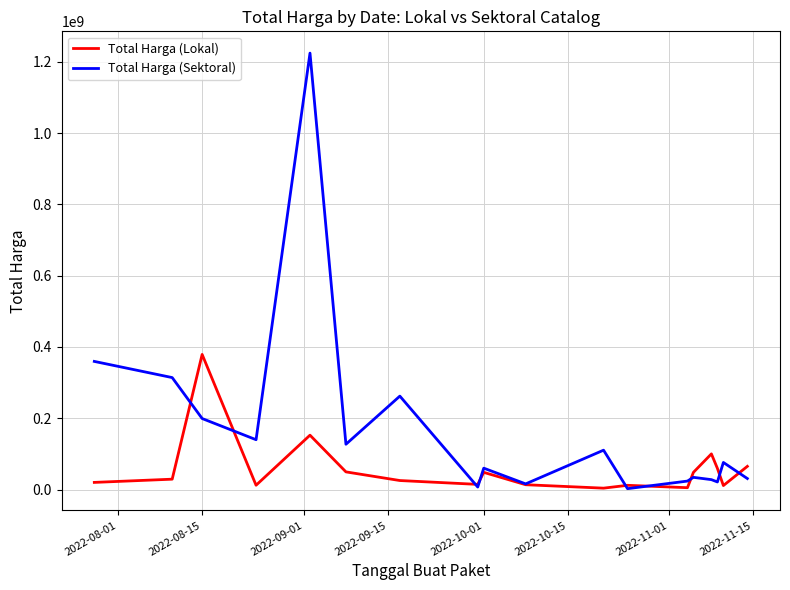

Which series has the widest spread of values?

Total Harga (Sektoral)